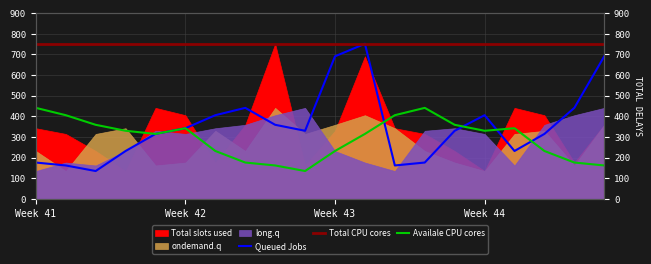

Which series has the largest total across all categories?

Total CPU cores